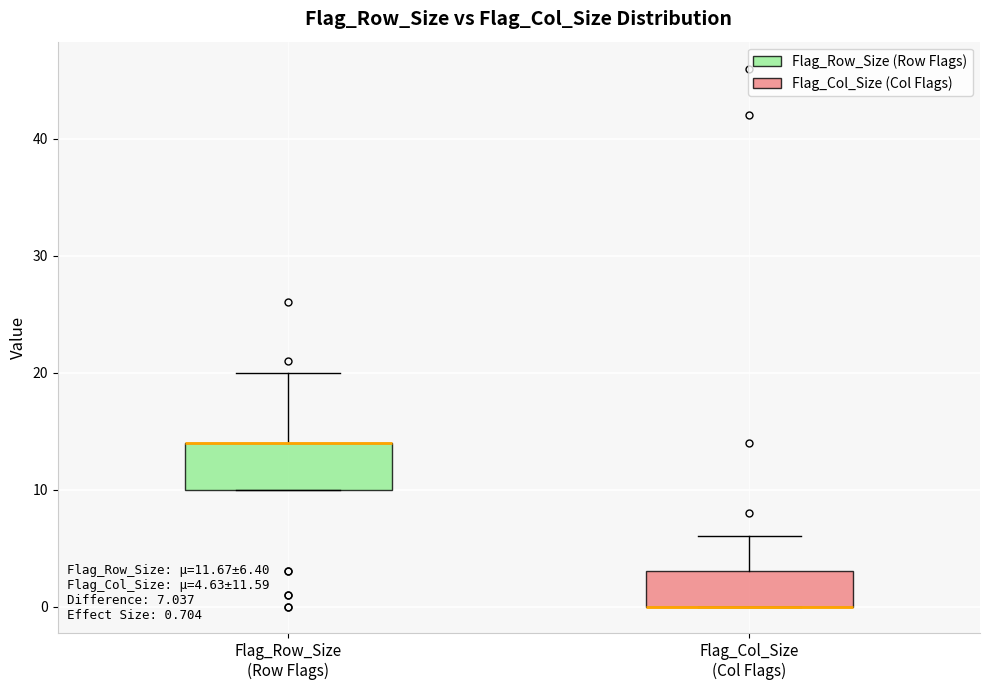

Which box is the tallest, from its lower edge to its upper edge?

Flag_Row_Size (Row Flags)